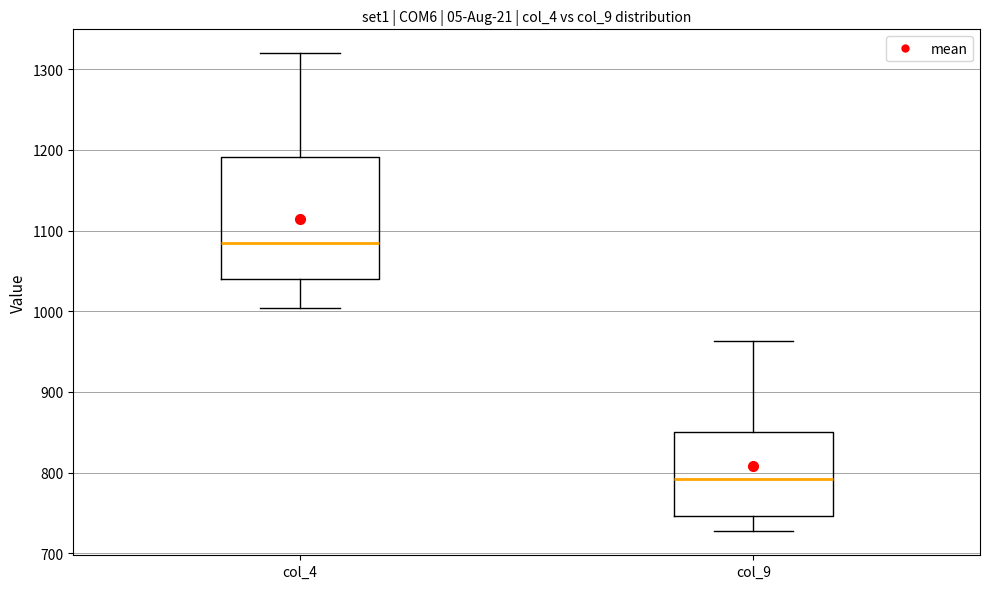

Comparing the boxes themselves (not the whiskers), which one is the tallest?

col_4